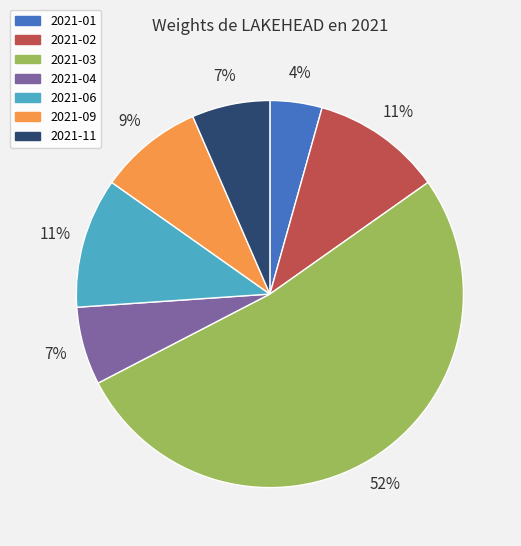

How many segments does this pie chart have?

7